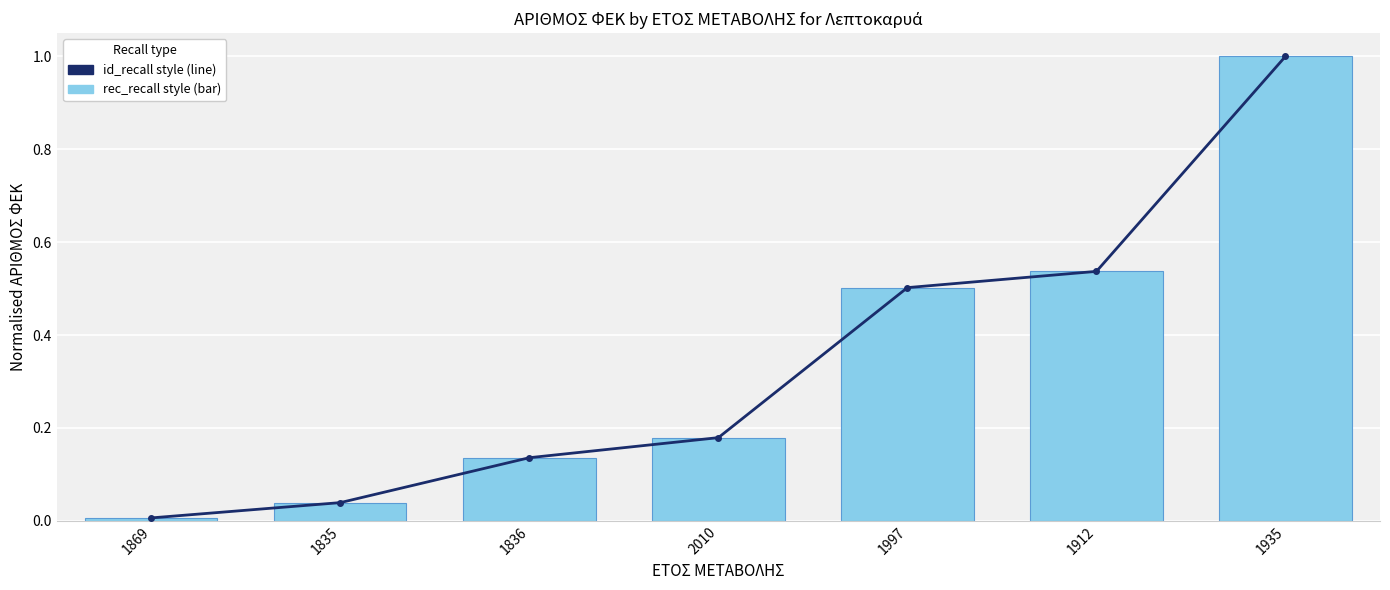

The ΑΡΙΘΜΟΣ ΦΕΚ (normalised) series shows 0.0 at 1869. True or false?

False